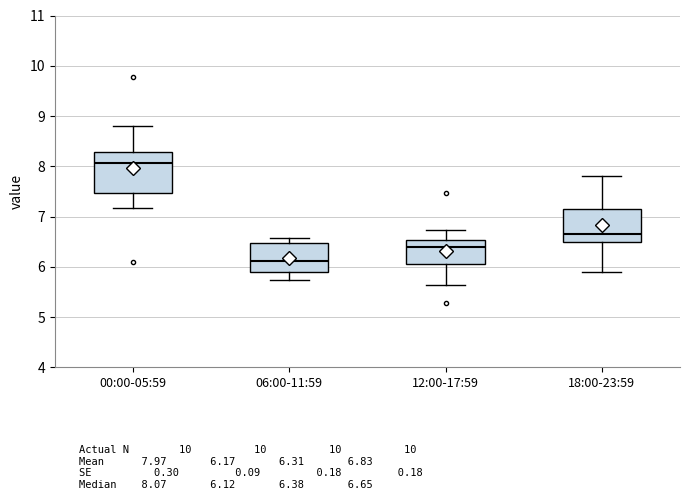

Where does the lower whisker of the box for 00:00-05:59 end on the y-axis? The values are not printed on the chart, so give them approximately, as read against the axis.

7.2